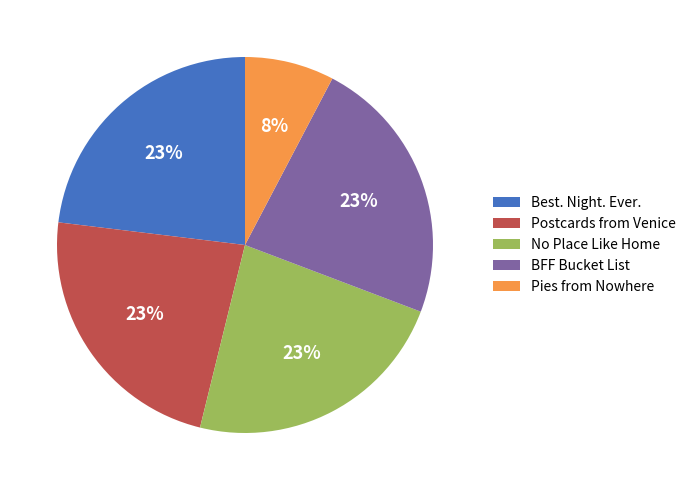

Does any single category account for the majority?

No